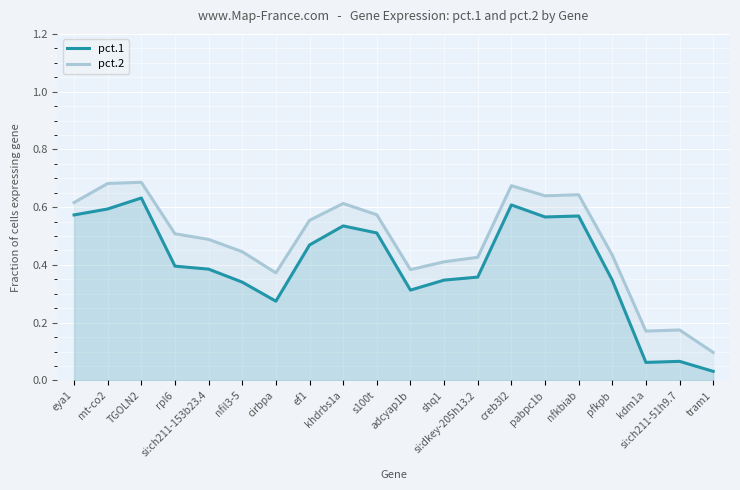

How many lines are shown in the chart?

2